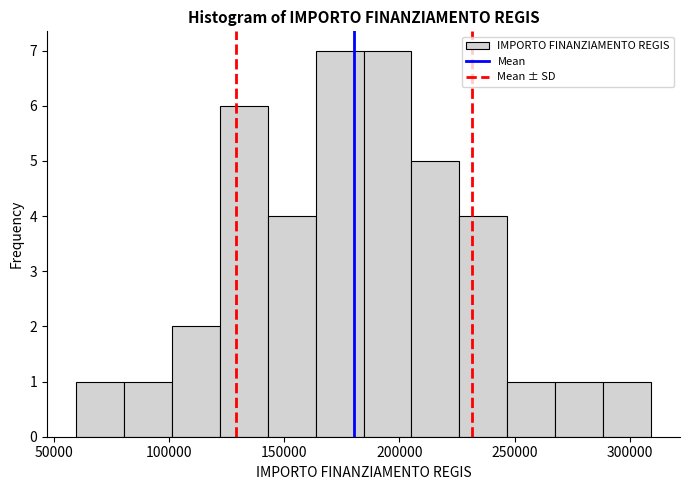

Reading left to right, list every bar in this chart as the range it spans on the x-axis followed by its height. Neither the bar edges nor the heights are printed on the chart, so give them approximately, as read against the axes.

60000 to 80000: 1
80000 to 100000: 1
100000 to 120000: 2
120000 to 145000: 6
145000 to 165000: 4
165000 to 185000: 7
185000 to 205000: 7
205000 to 225000: 5
225000 to 245000: 4
245000 to 270000: 1
270000 to 290000: 1
290000 to 310000: 1